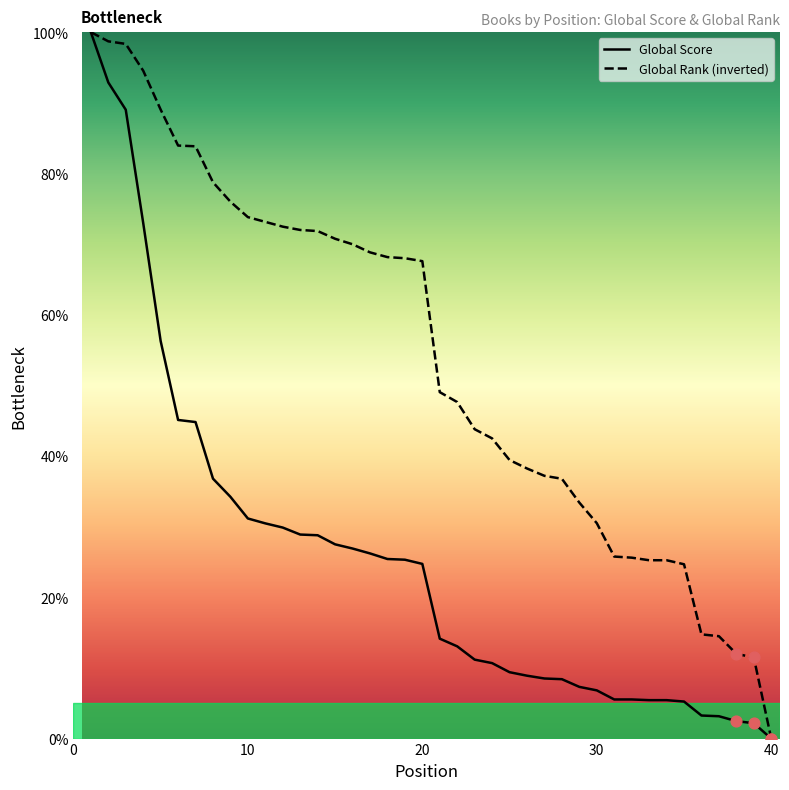

Which series reaches the minimum Y coordinate?

Global Score